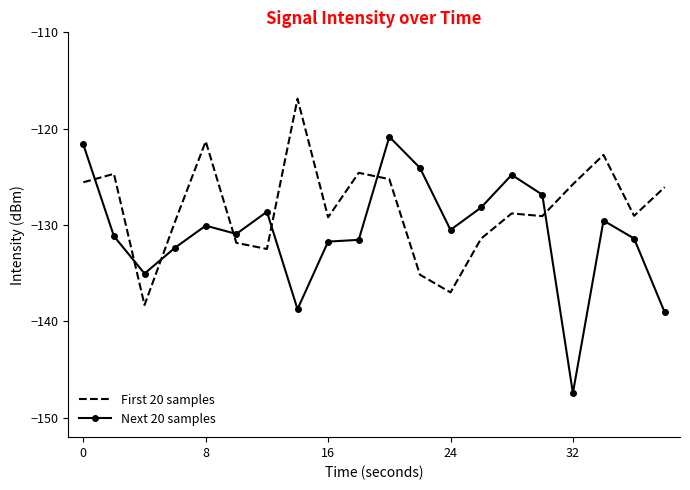

True or false: Next 20 samples has more than 1 points higher than both neighbors.

True